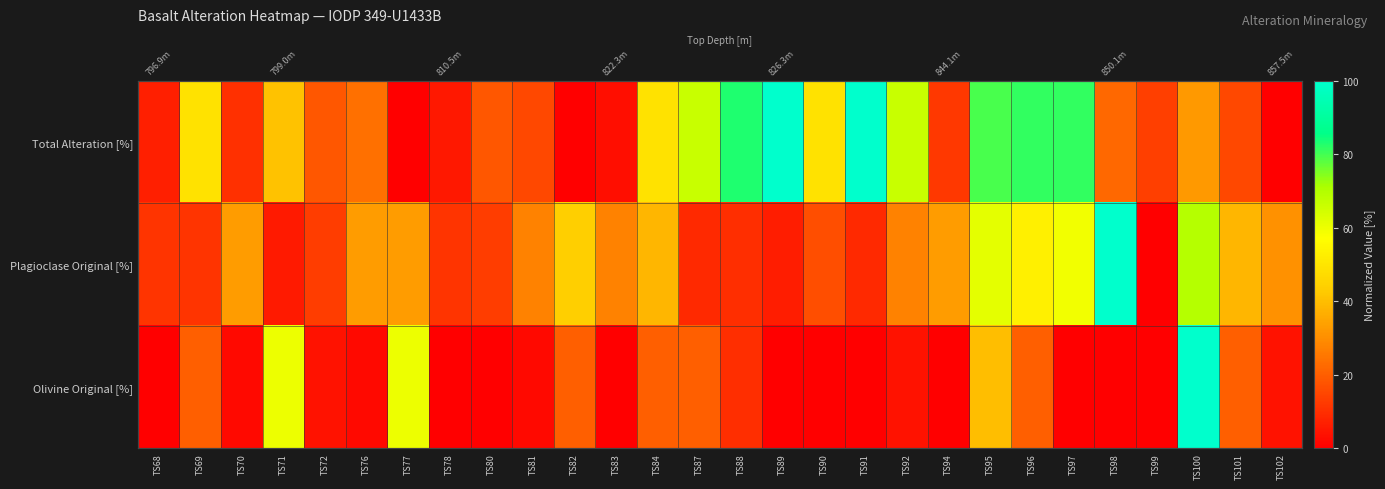

Which series has the widest spread of values?

Total Alteration [%]